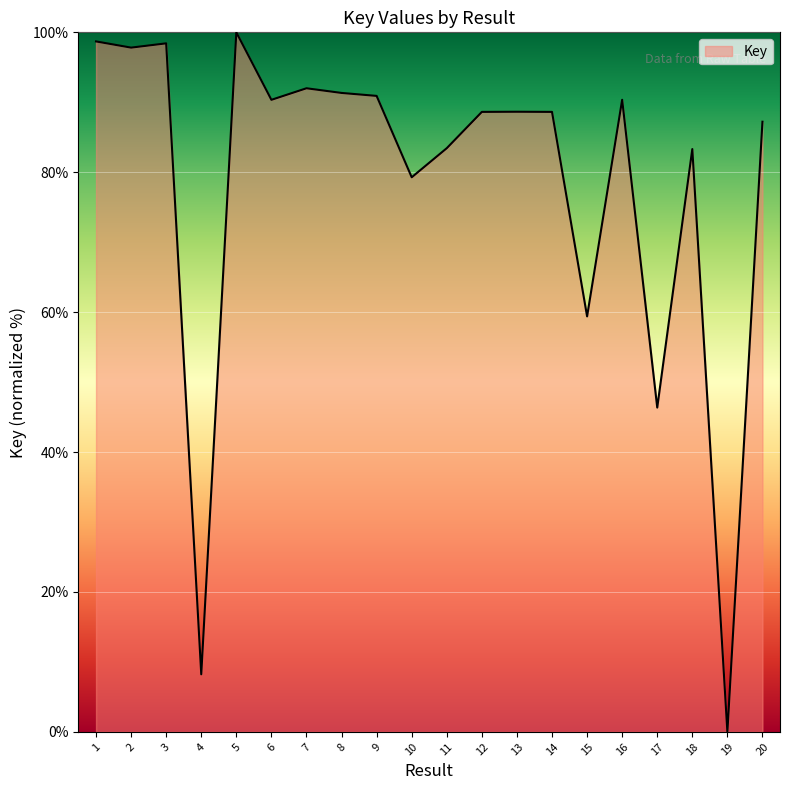

The value at 16 is 90.4. True or false?

True